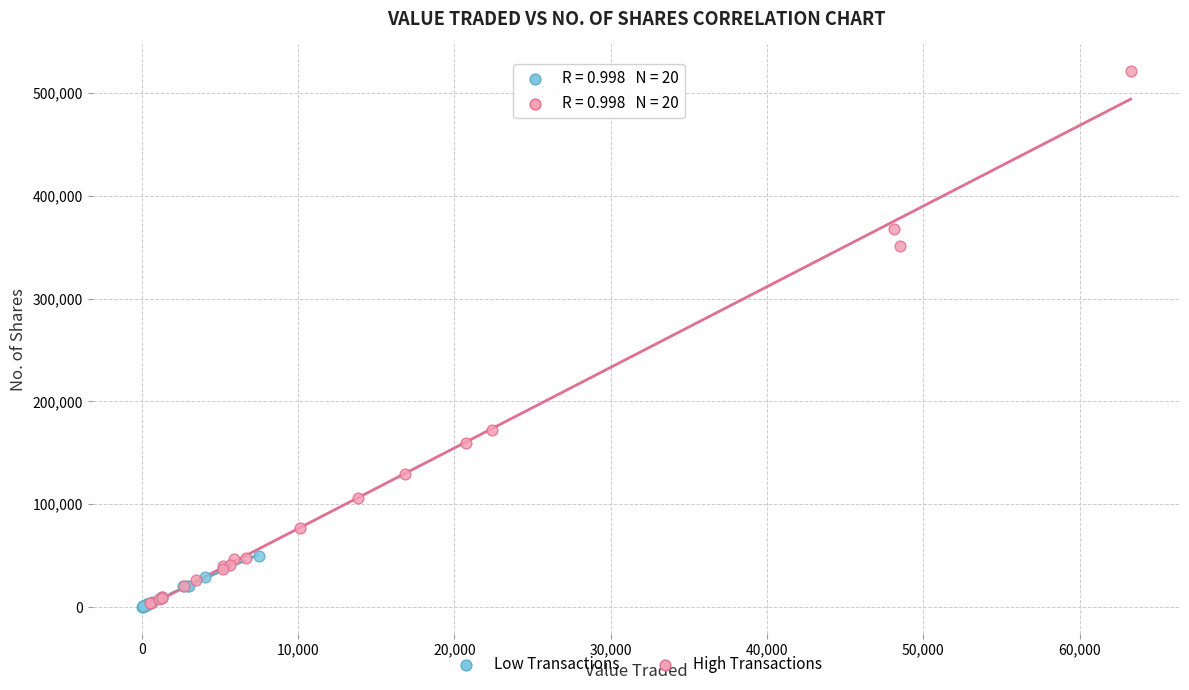

What are all the series names shown in the legend?

Low Transactions, High Transactions